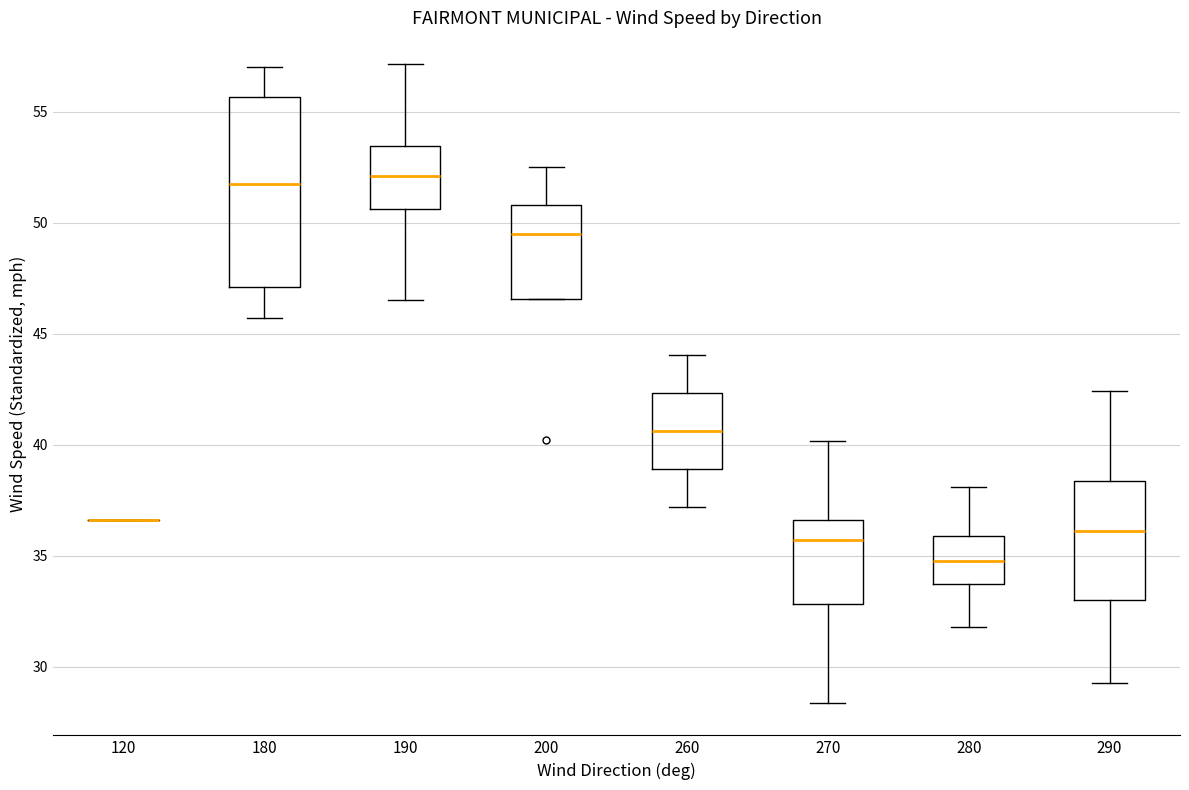

Reading left to right, transcribe this box plot: for each box, give where its median line is, the range the box spans, and where its two whiskers end, as read against the y-axis. The values are not printed on the chart, so give them approximately, as read against the axis.

120: box collapsed to a line at 36.5, whiskers 36.5 to 36.5
180: median 52.0, box 47.0 to 55.5, whiskers 45.5 to 57.0
190: median 52.0, box 50.5 to 53.5, whiskers 46.5 to 57.0
200: median 49.5, box 46.5 to 51.0, whiskers 46.5 to 52.5
260: median 40.5, box 39.0 to 42.5, whiskers 37.0 to 44.0
270: median 35.5, box 33.0 to 36.5, whiskers 28.5 to 40.0
280: median 35.0, box 33.5 to 36.0, whiskers 32.0 to 38.0
290: median 36.0, box 33.0 to 38.5, whiskers 29.5 to 42.5